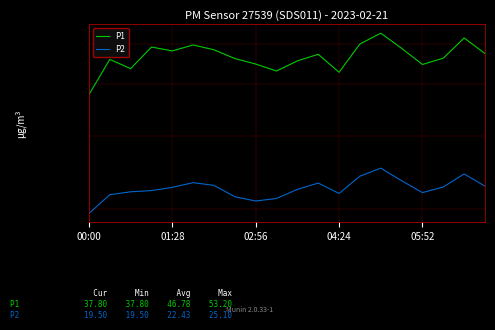

What is the highest value of the P1 series?

53.2